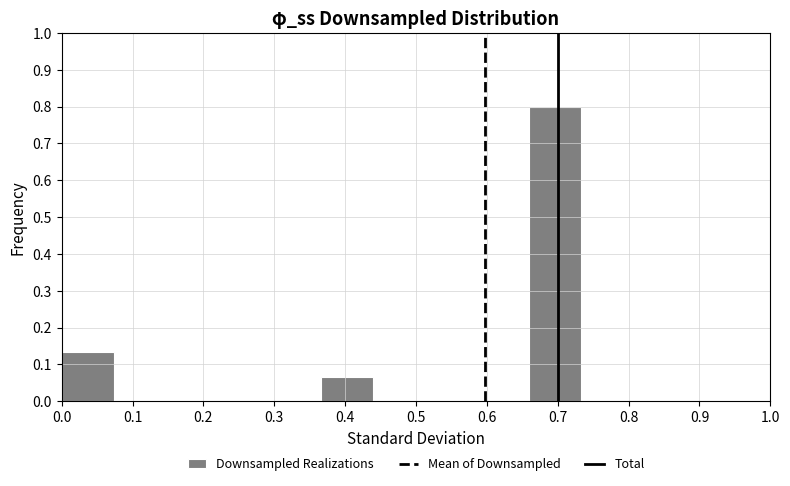

What is the height of the bar covering 0.37 to 0.44 on the x-axis? Neither the bar edges nor the heights are printed on the chart, so give them approximately, as read against the axes.

0.07